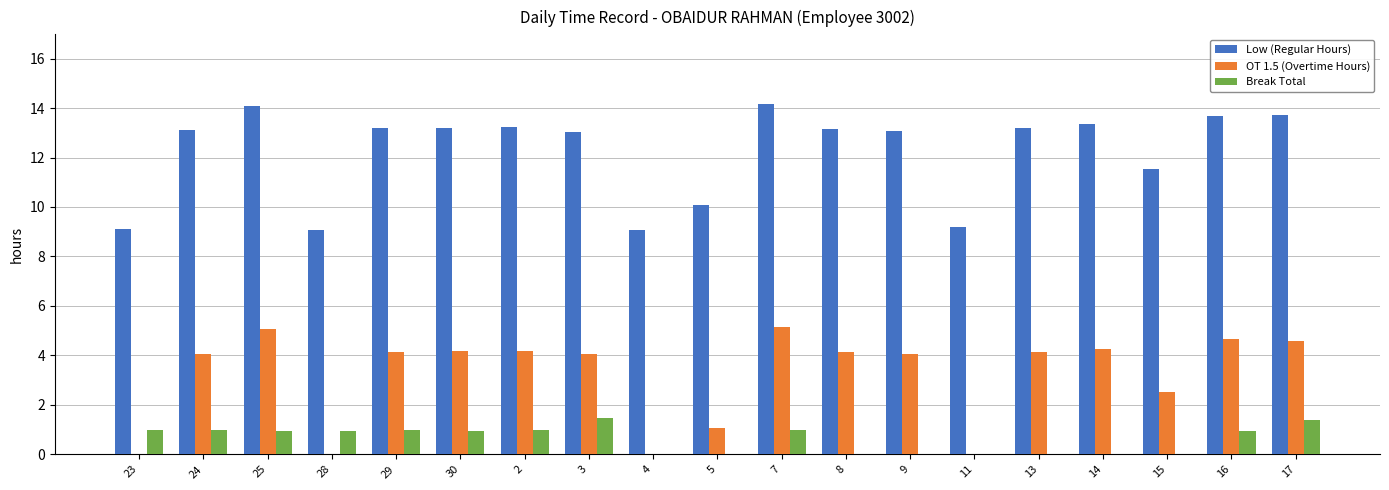

Is it true that OT 1.5 (Overtime Hours) equals 0.0 at 23?

True